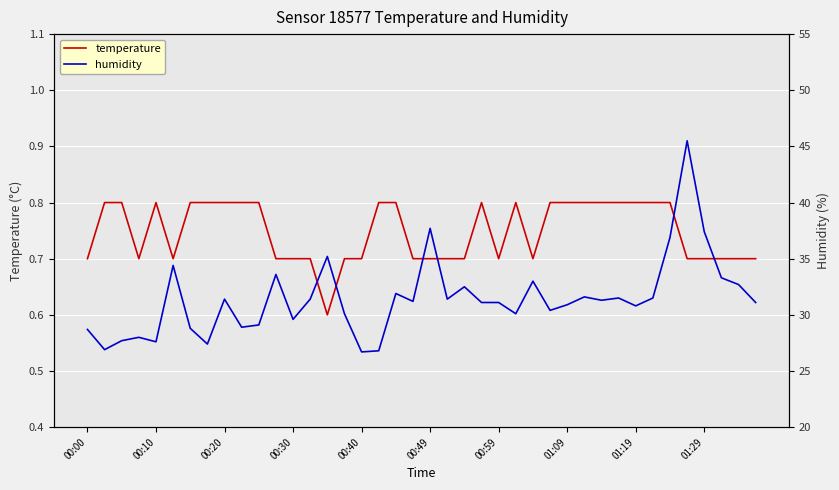

What is the minimum value for humidity?

26.7